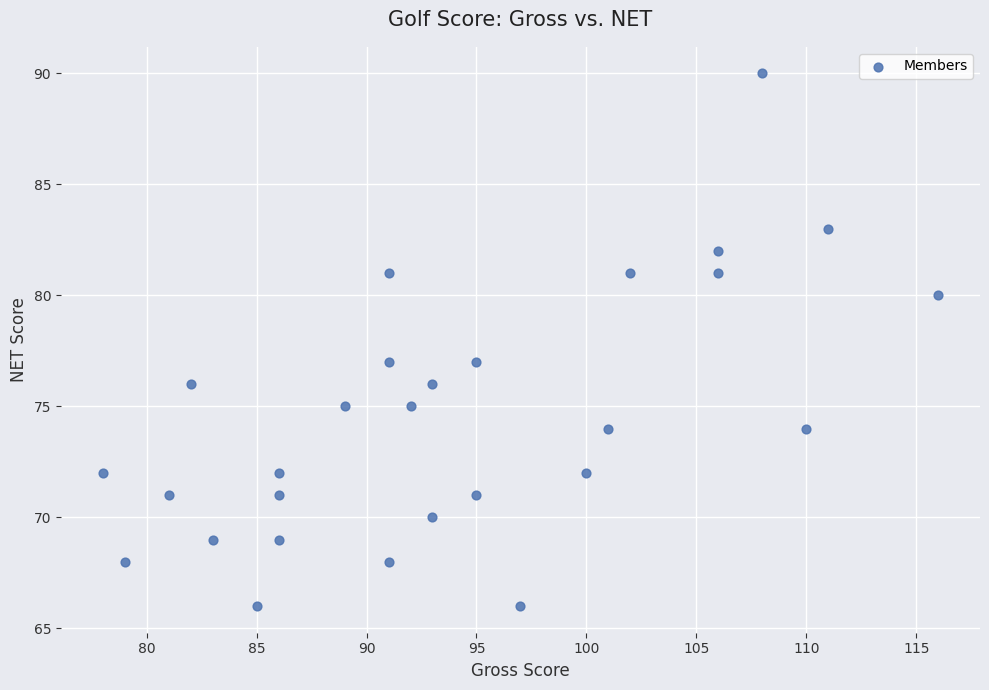

What is the range of Y values (max minus min)?

24